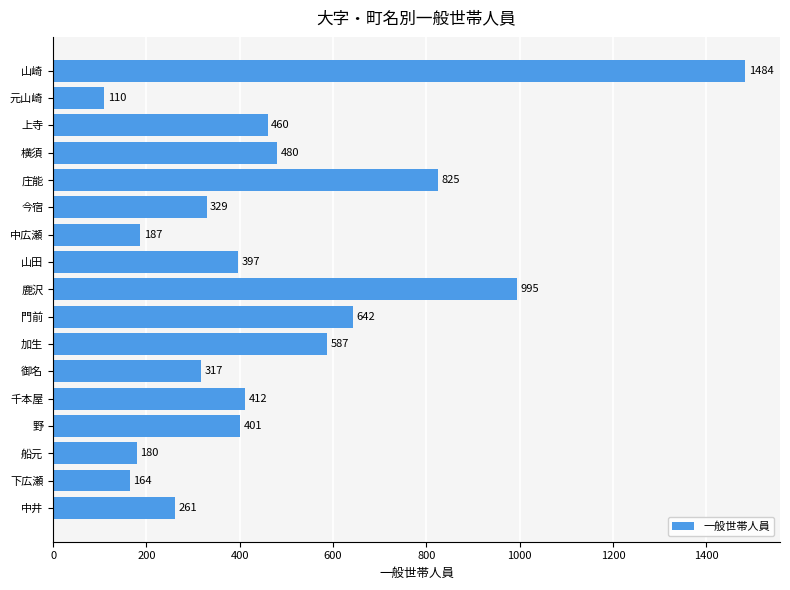

True or false: the data shows 917 at 門前.

False